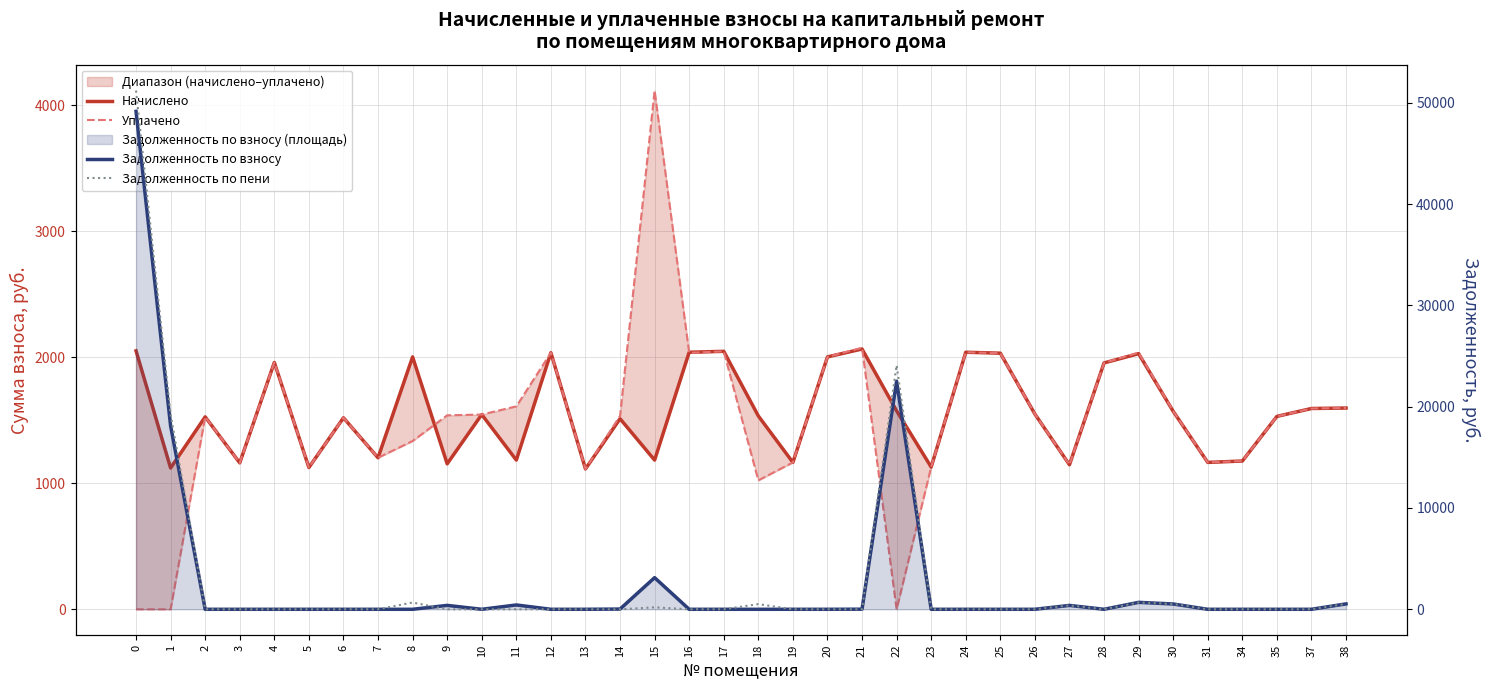

What is the maximum value for Задолженность по взносу?

49147.0